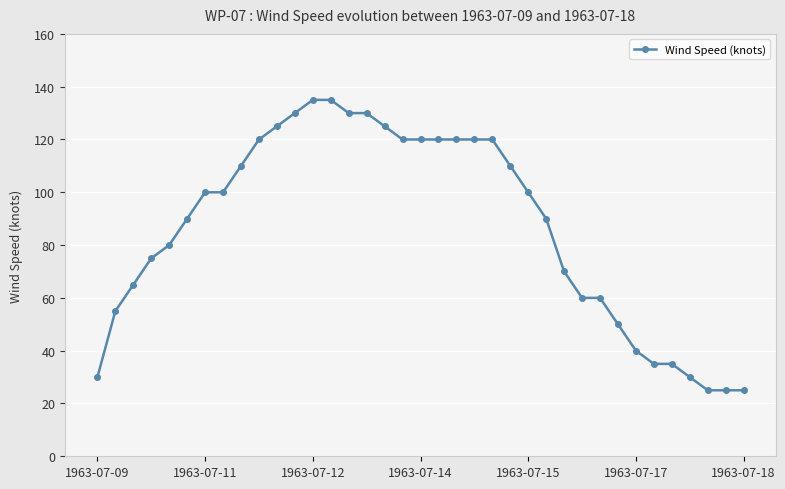

Count the number of categories in the chart.

37